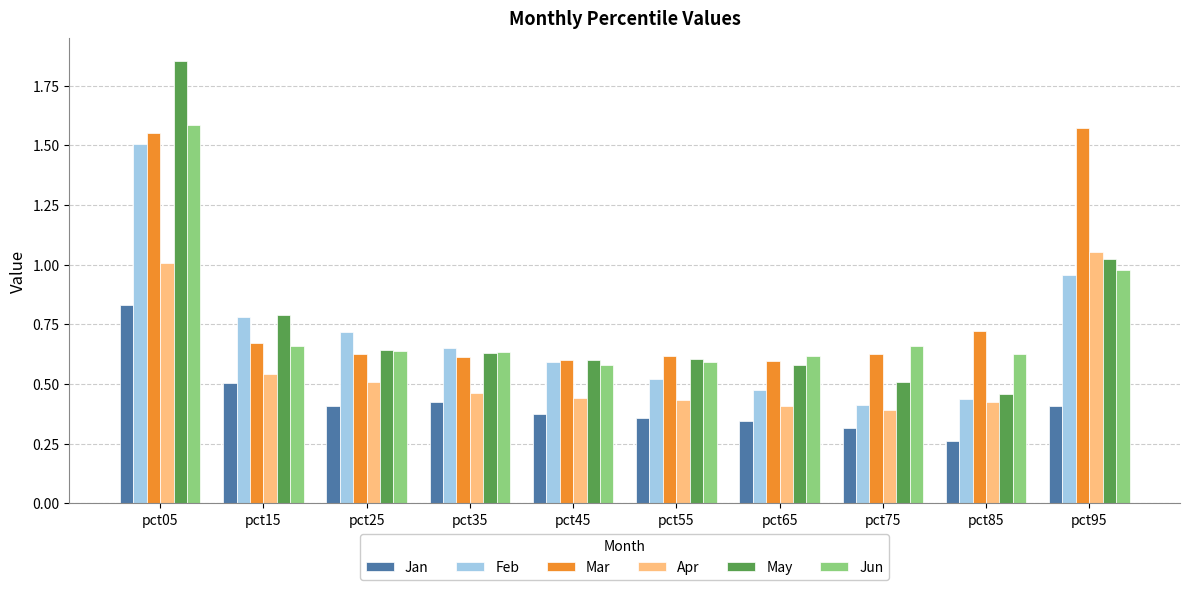

What is the sum of the Mar values at pct15 and pct95?

2.2